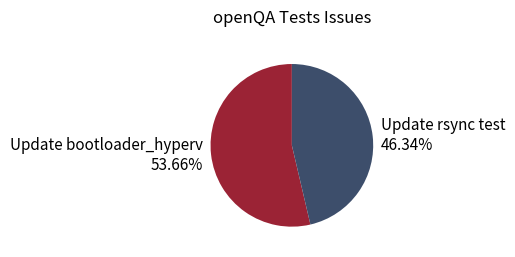

True or false: Update rsync test accounts for 57% of the total.

False